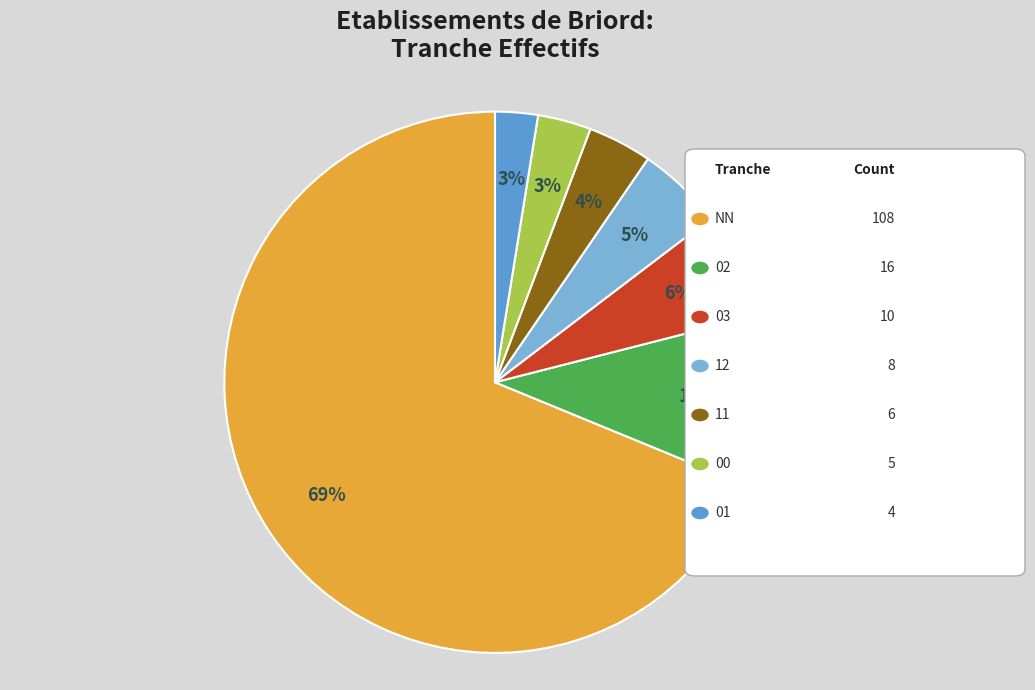

Is there any slice that represents more than half of the pie?

Yes